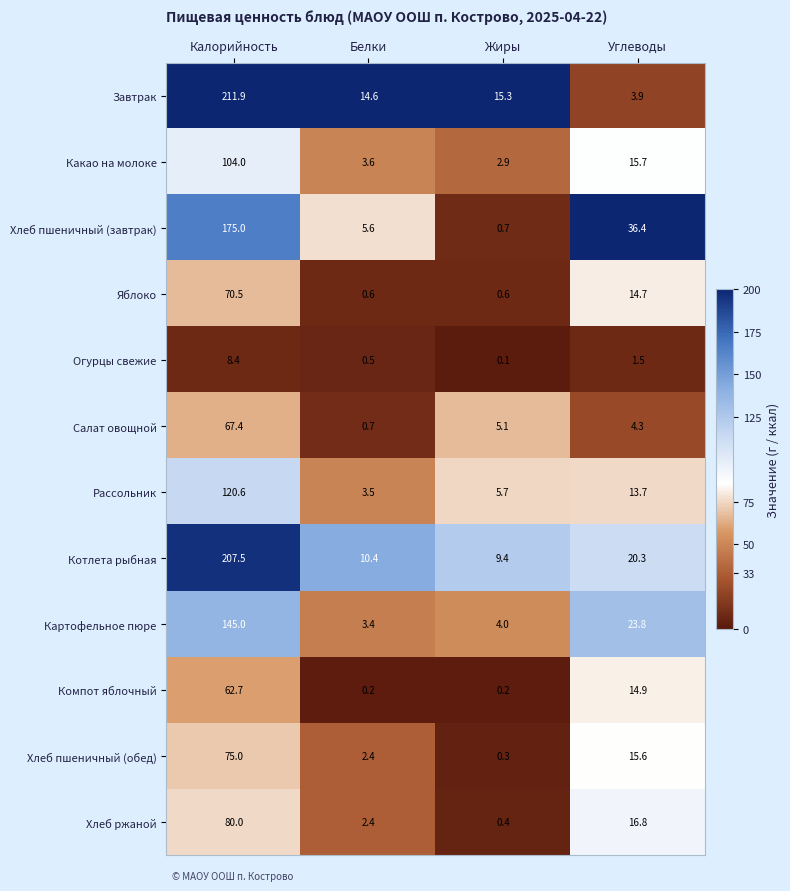

Which series has the widest spread of values?

Завтрак